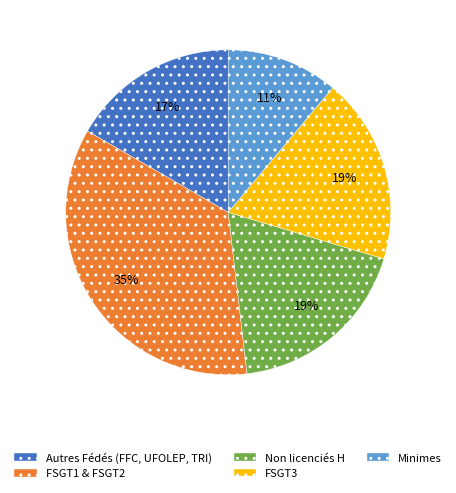

Which category has the biggest portion of the pie?

FSGT1 & FSGT2